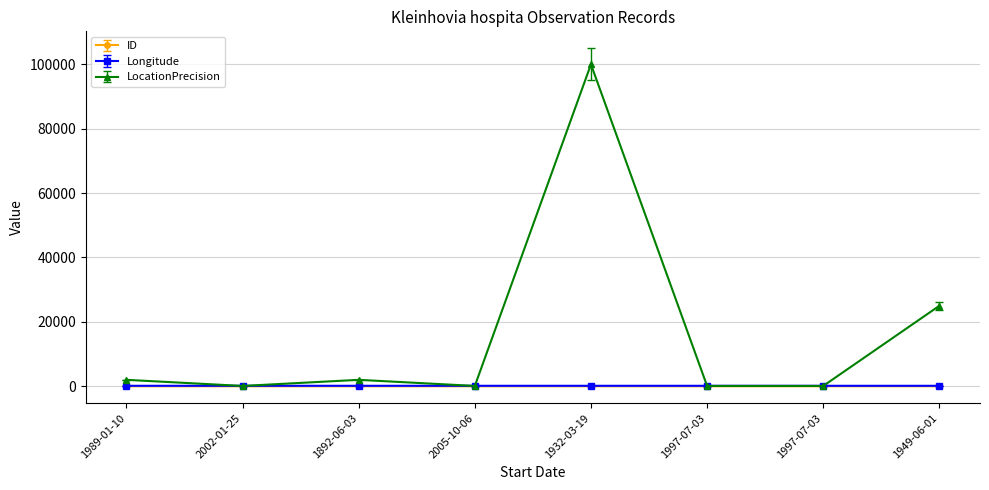

What are all the series names shown in the legend?

ID, Longitude, LocationPrecision